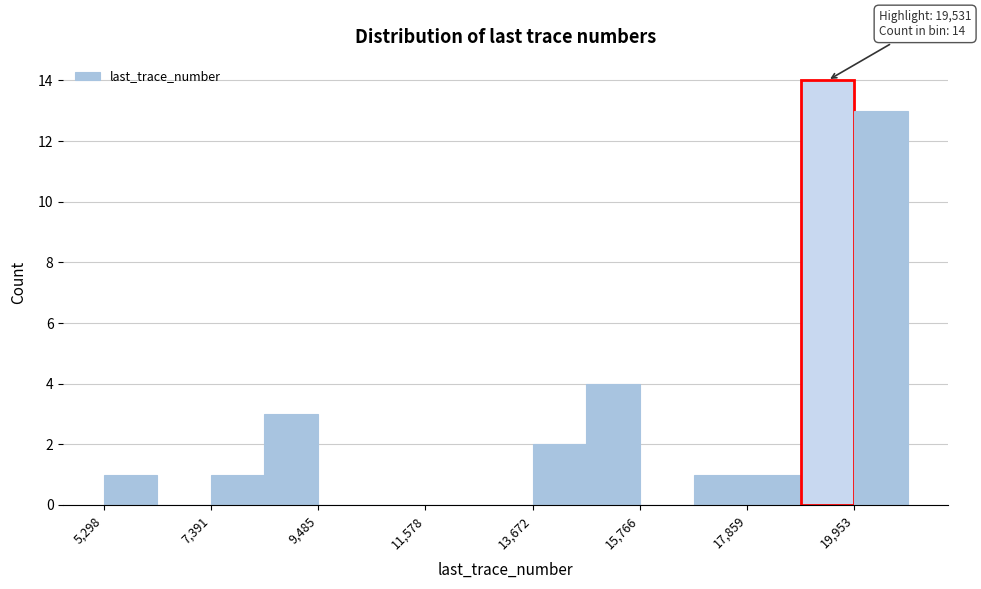

Read against the x-axis, roughly where is the centre of the tallest bar?

19500